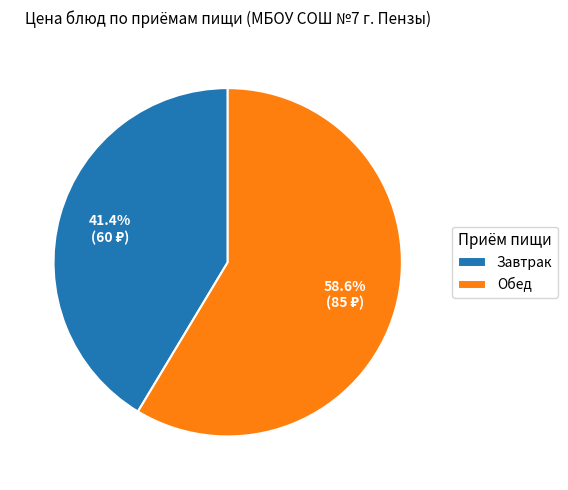

Which category has the smallest portion of the pie?

Завтрак